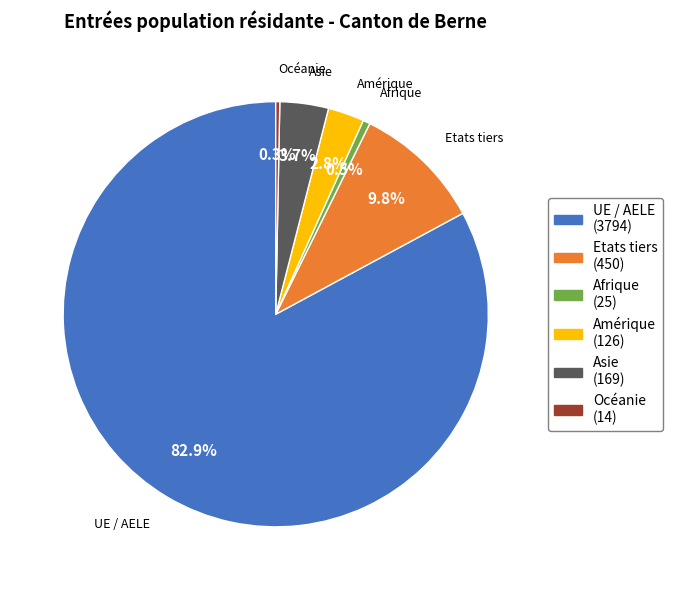

To the nearest percent, what is the difference between the Afrique and UE / AELE slice percentages?

82%